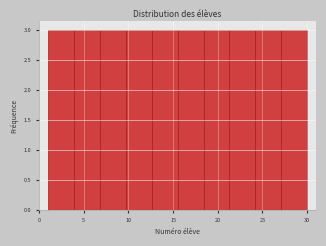

Reading left to right, list every bar in this chart as the range it spans on the x-axis followed by its height. Neither the bar edges nor the heights are printed on the chart, so give them approximately, as read against the axes.

1.0 to 3.9: 3
3.9 to 6.8: 3
6.8 to 9.7: 3
9.7 to 12.6: 3
12.6 to 15.5: 3
15.5 to 18.4: 3
18.4 to 21.3: 3
21.3 to 24.2: 3
24.2 to 27.1: 3
27.1 to 30.0: 3